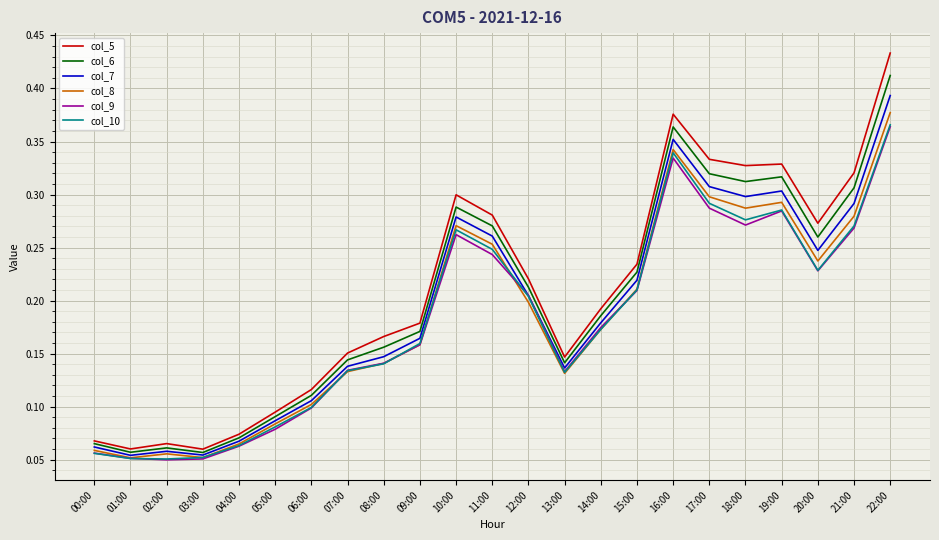

True or false: col_8 and col_5 cross at least once.

False